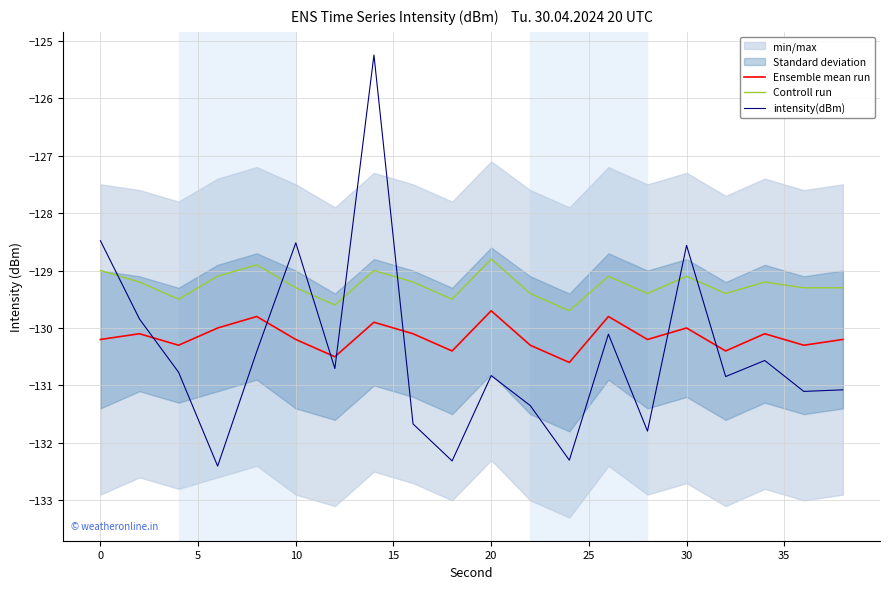

True or false: Ensemble mean run and Controll run intersect in this chart.

False